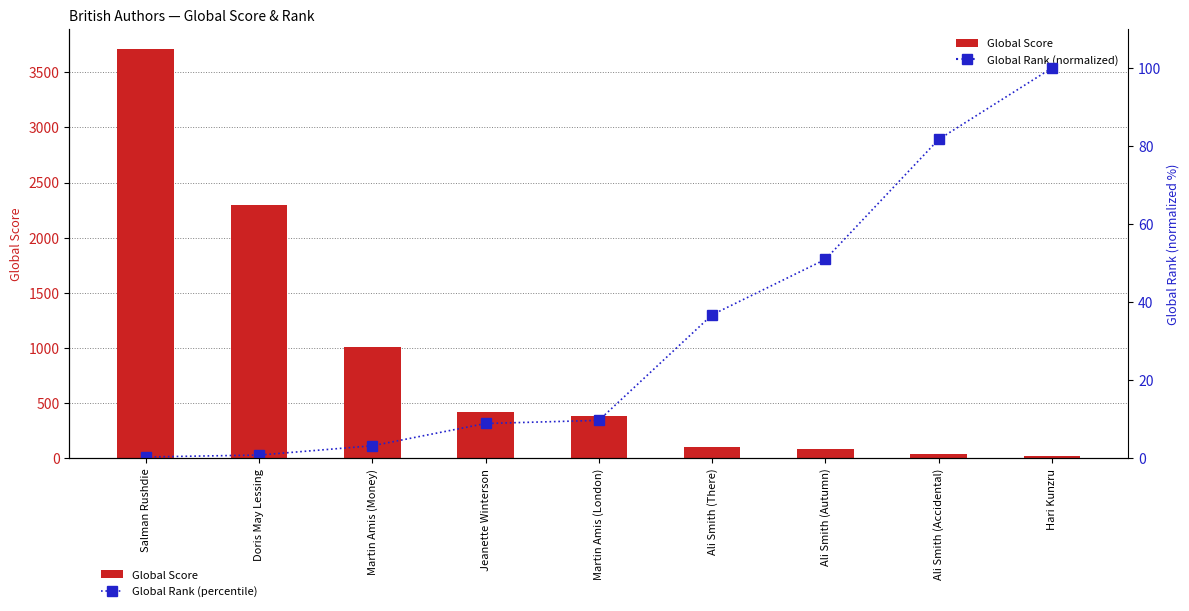

What is the label of the 1st bar from the right?

Hari Kunzru